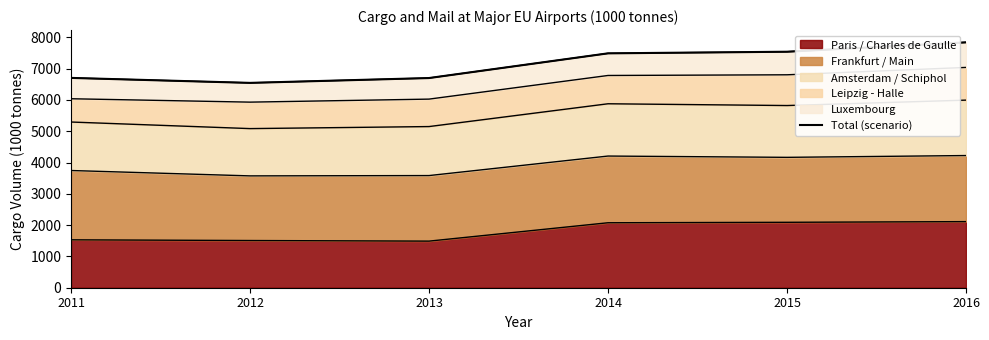

What is the value of the 1st point from the left?

6704.7